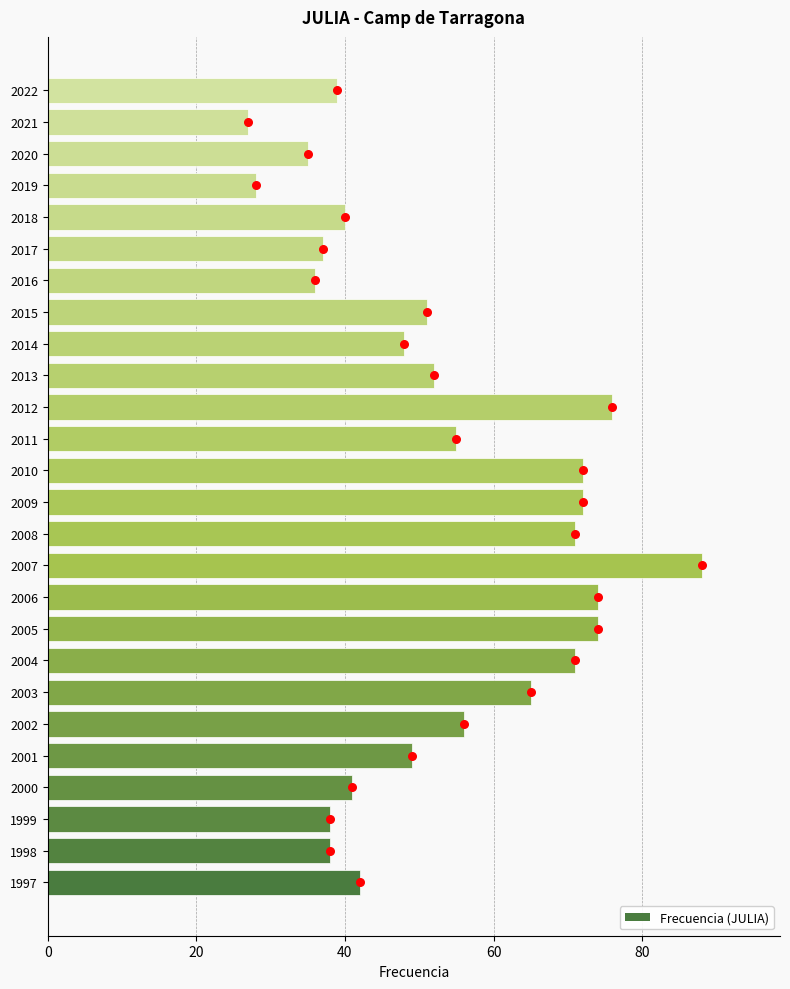

Approximately how many times larger is the value at 2000 compared to 2022?

1.1